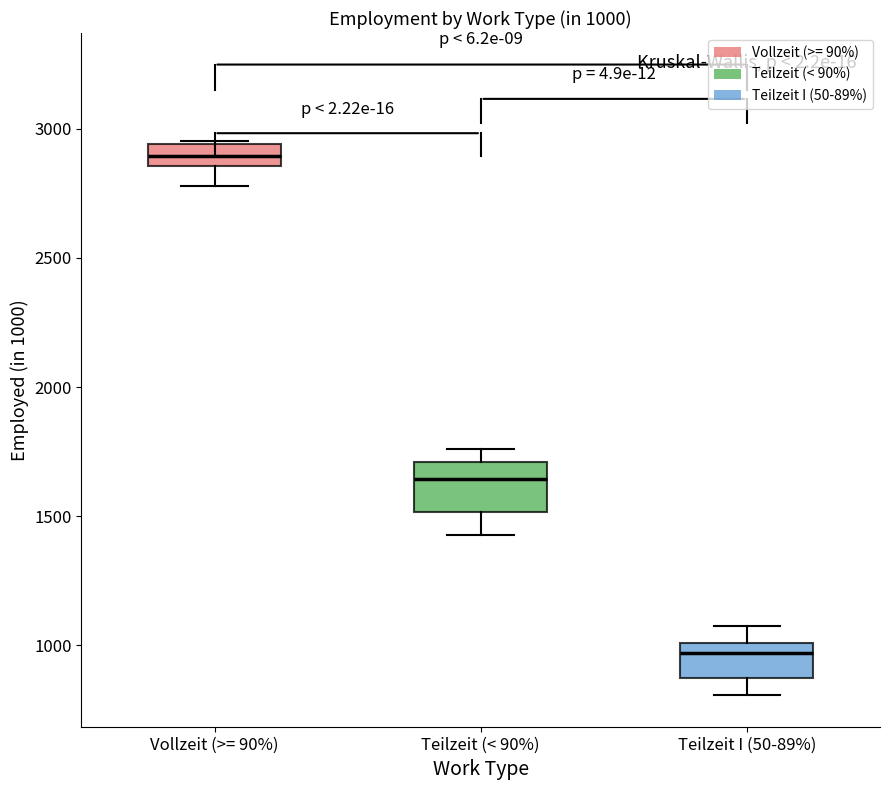

Which box has the highest median line?

Vollzeit (>= 90%)